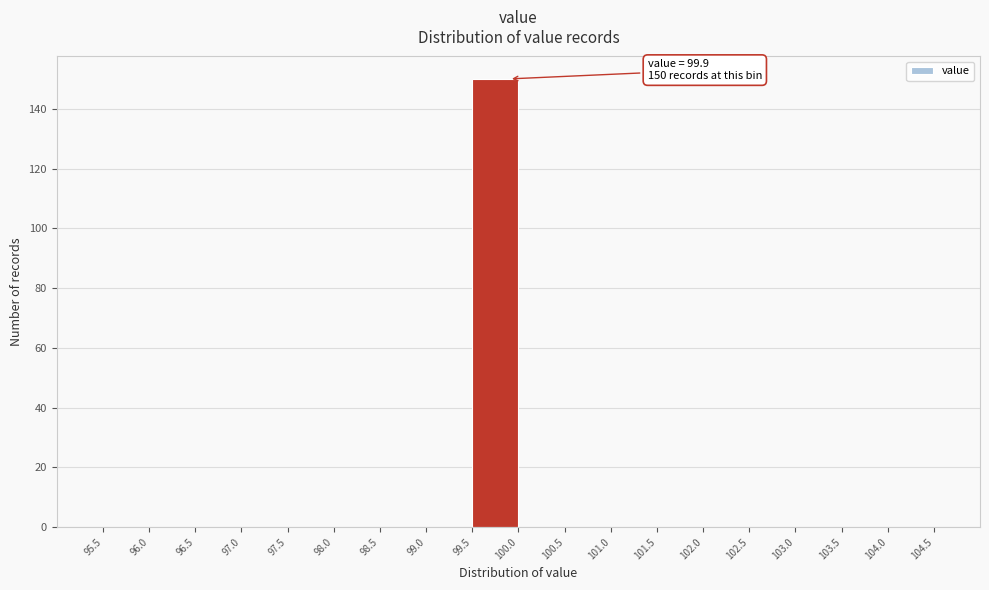

Which range on the x-axis has the tallest bar?

99.5 to 100.0